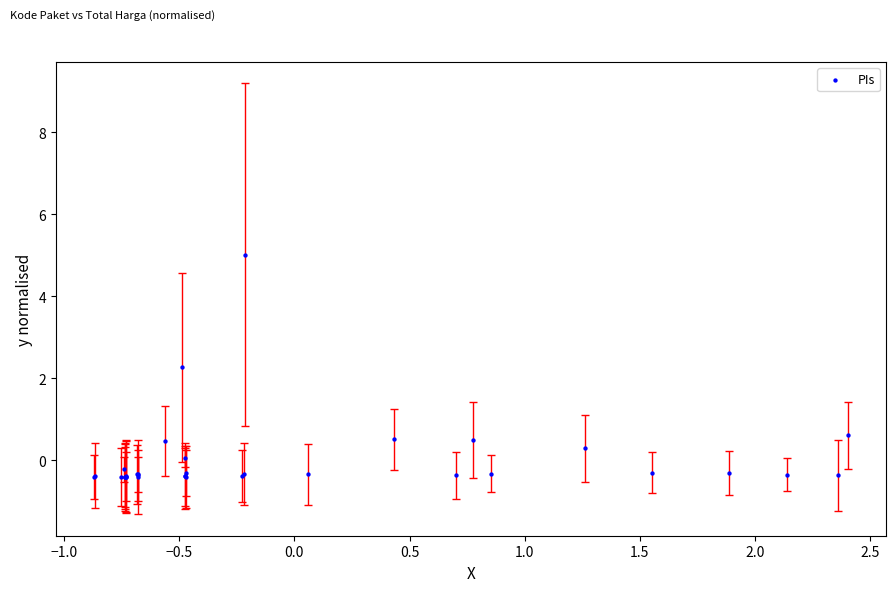

What Y value in the scatter plot is closest to 2?

2.3